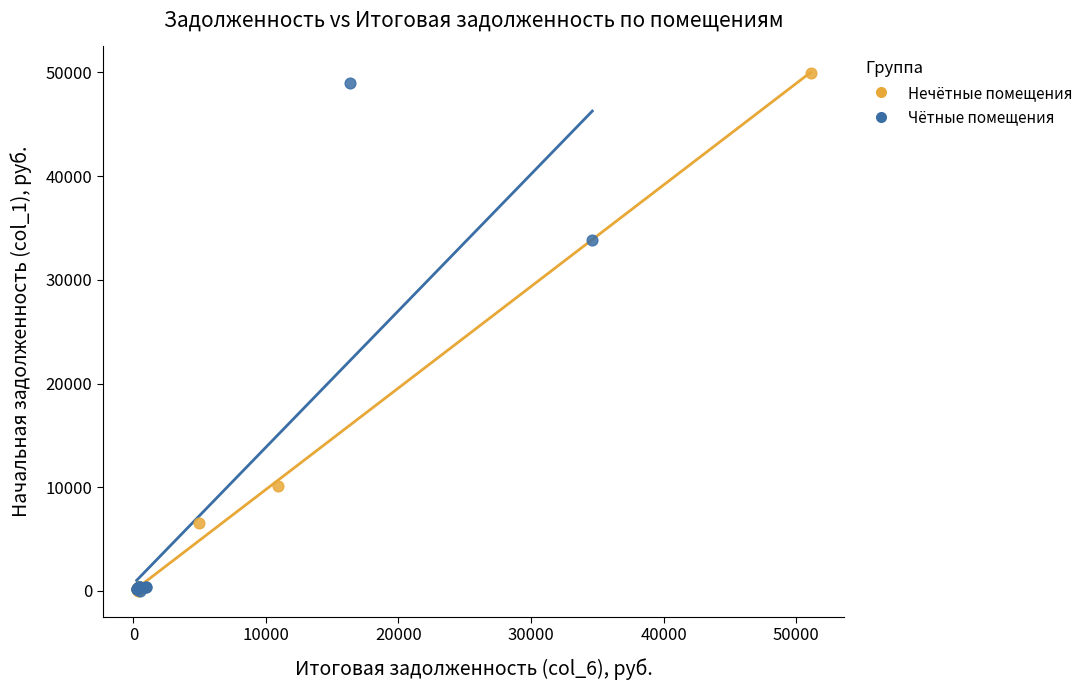

What are all the series names shown in the legend?

Нечётные помещения, Чётные помещения